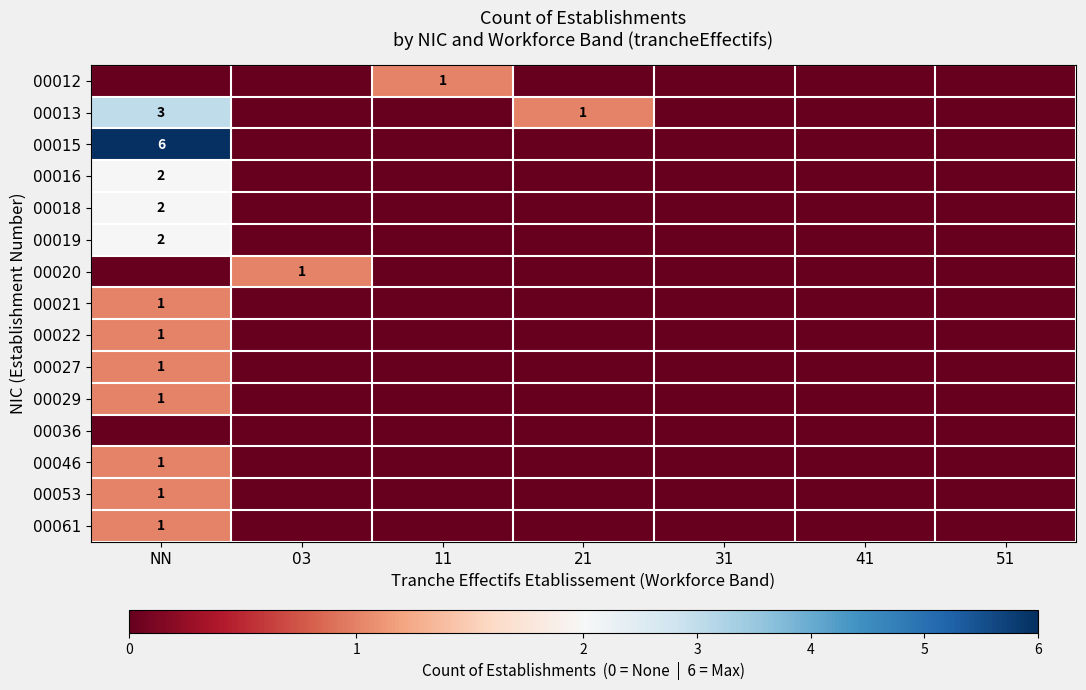

At which category is the sum across all series the highest?

NN